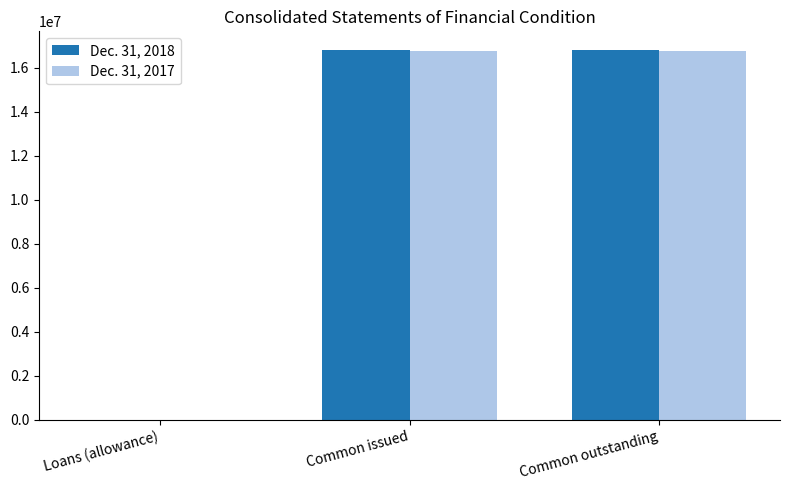

Reading left to right, transcribe all the data shown in this chart.

Dec. 31, 2018: 9519	16821371	16821371
Dec. 31, 2017: 9034	16757963	16757963